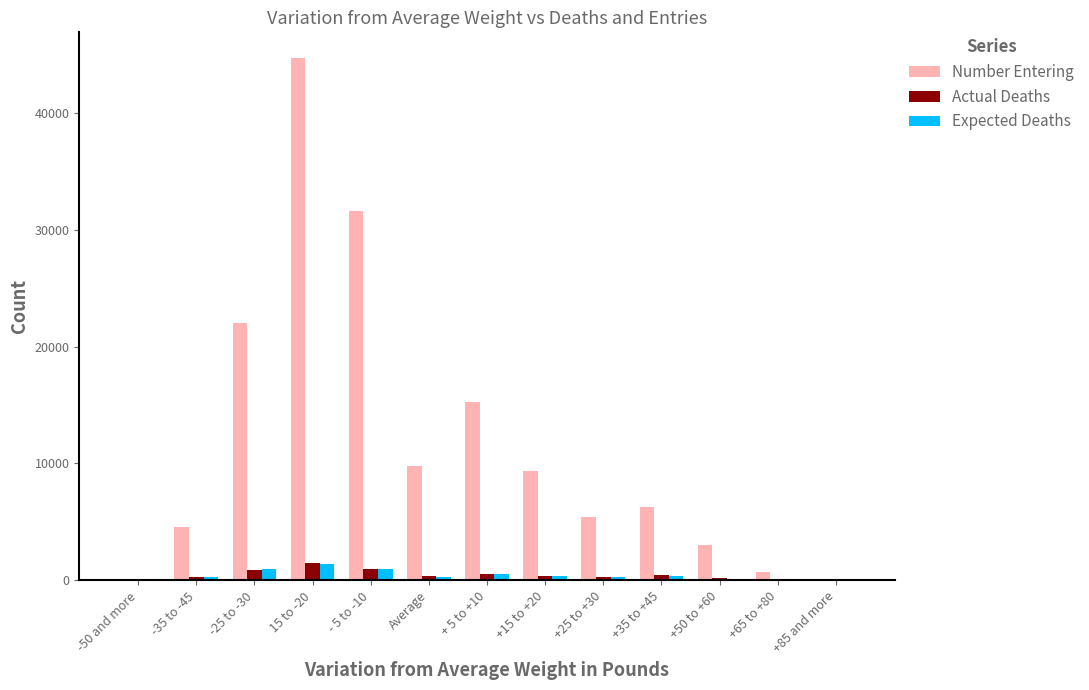

Are the bars horizontal?

No